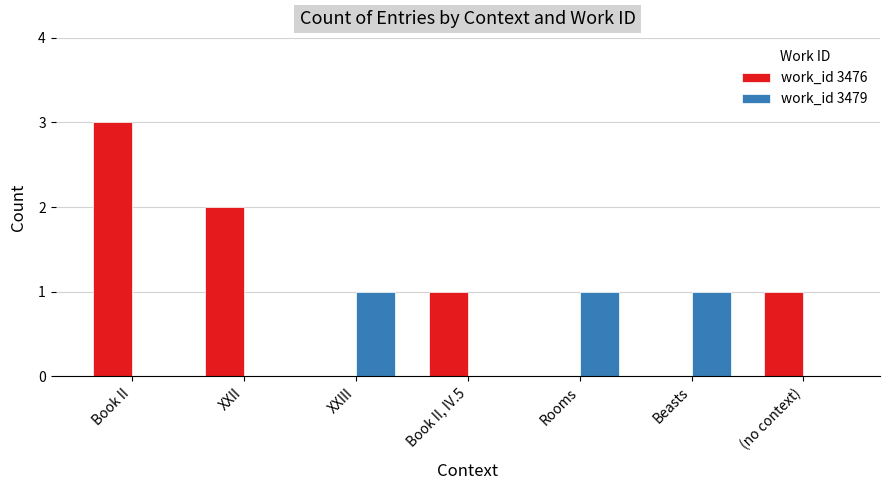

What is the sum of all work_id 3479 values?

3